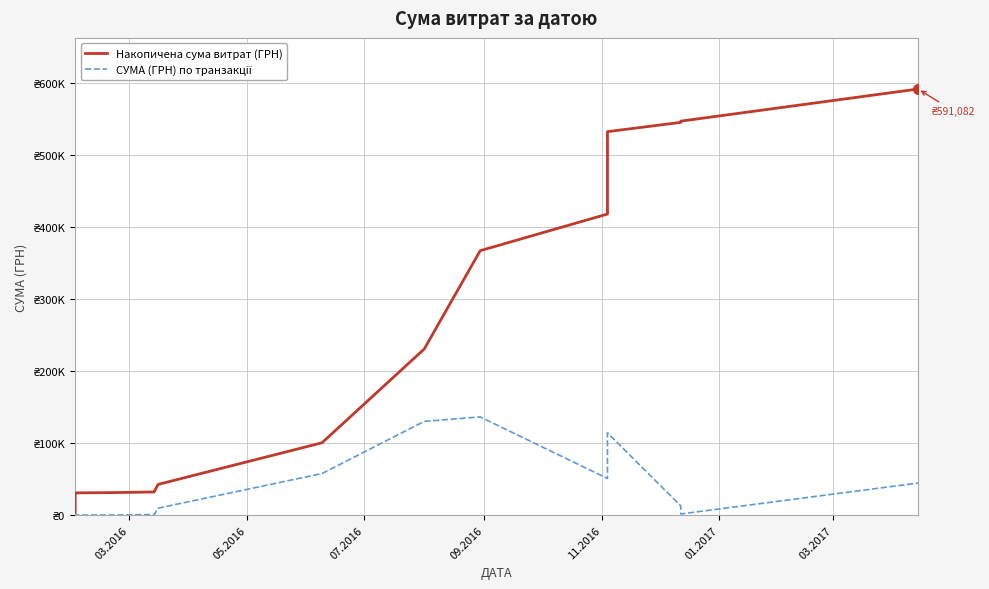

What are all the series names shown in the legend?

Накопичена сума витрат (ГРН), СУМА (ГРН) по транзакції